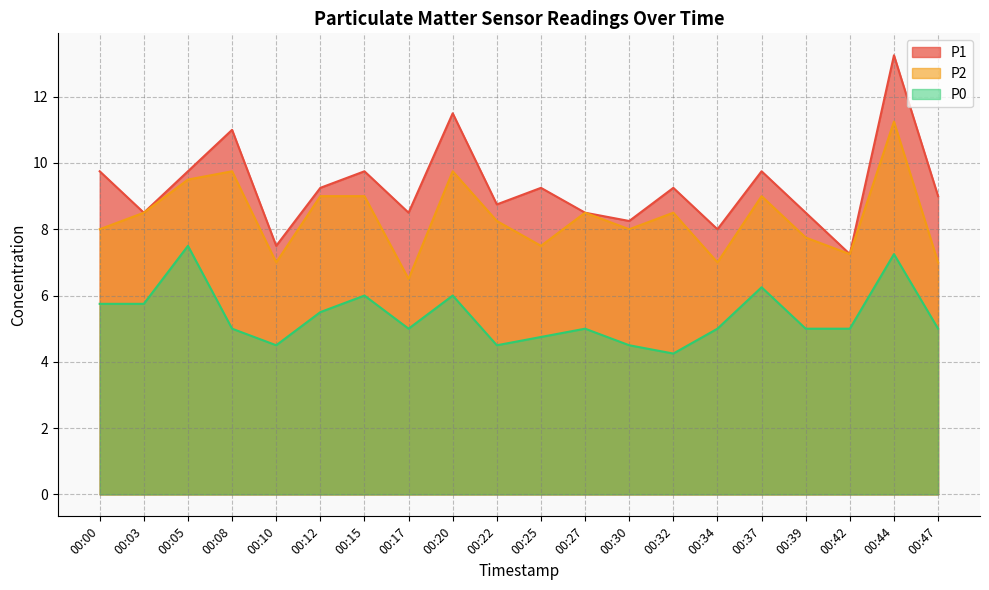

Which has a higher value, 00:08 or 00:44?

00:44